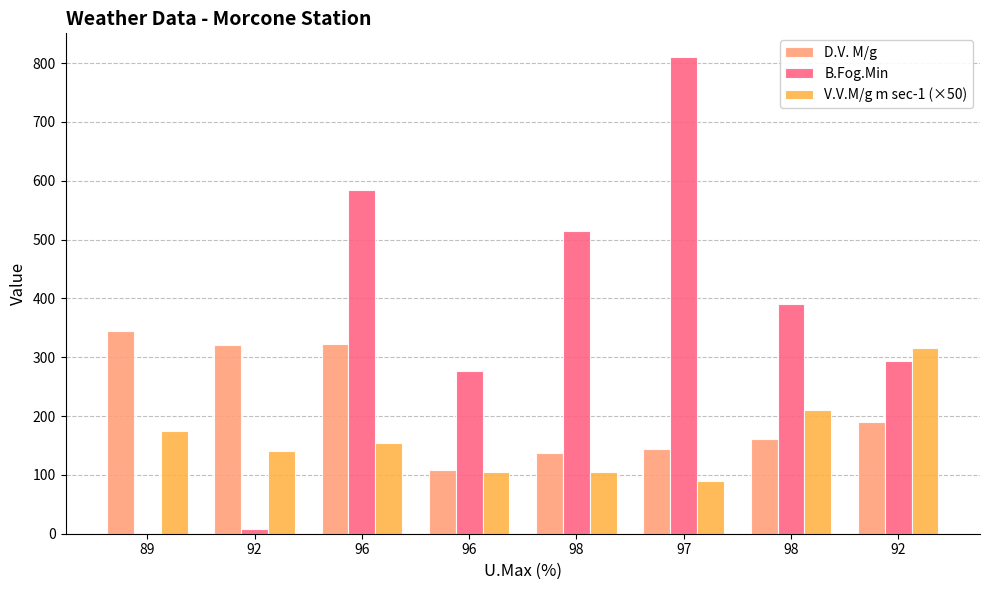

The B.Fog.Min series shows 200 at 96. True or false?

False